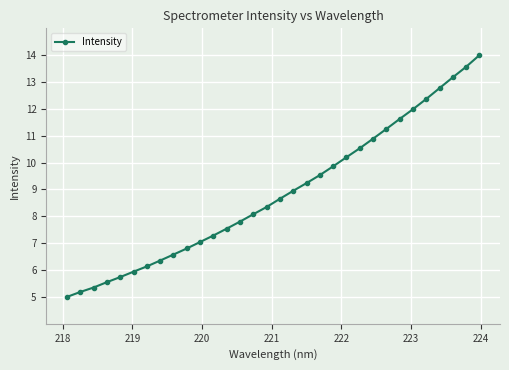

What is the minimum value shown in the chart?

5.0